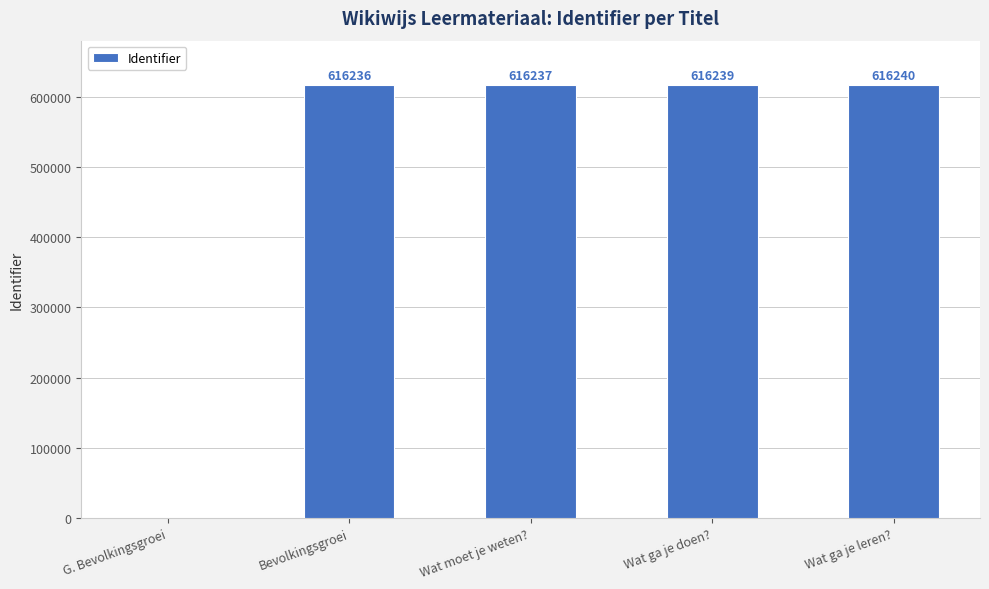

The value at Bevolkingsgroei is 322742. True or false?

False